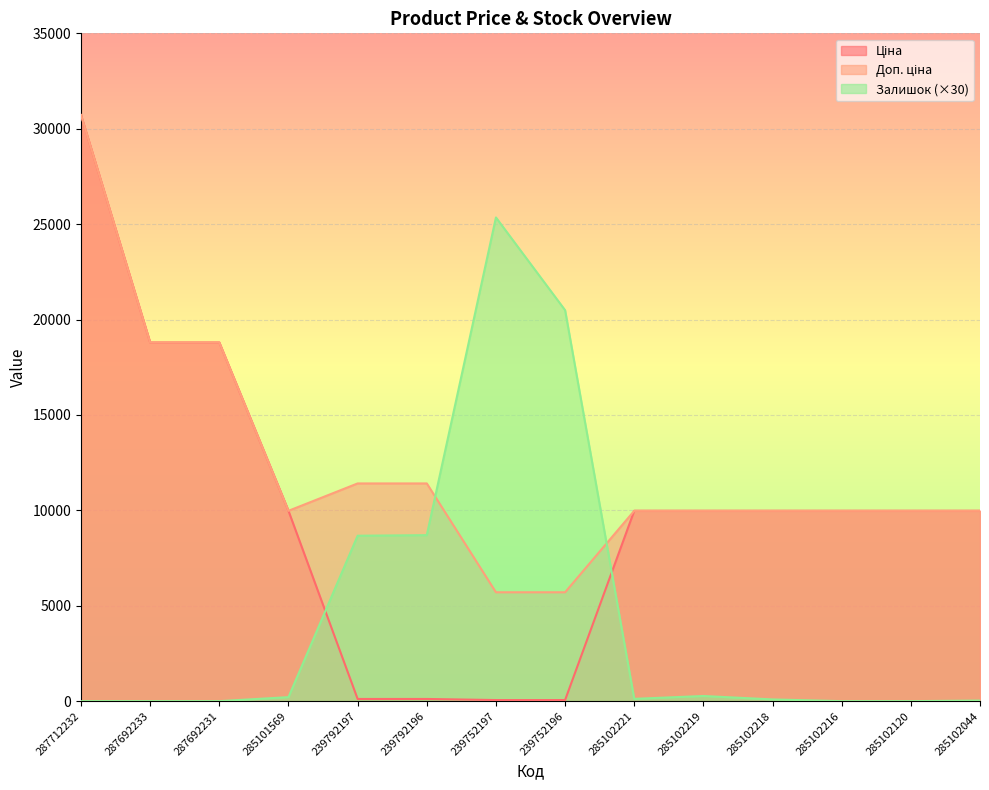

What is the value of the Доп. ціна point at the 10th from the left?

9975.0